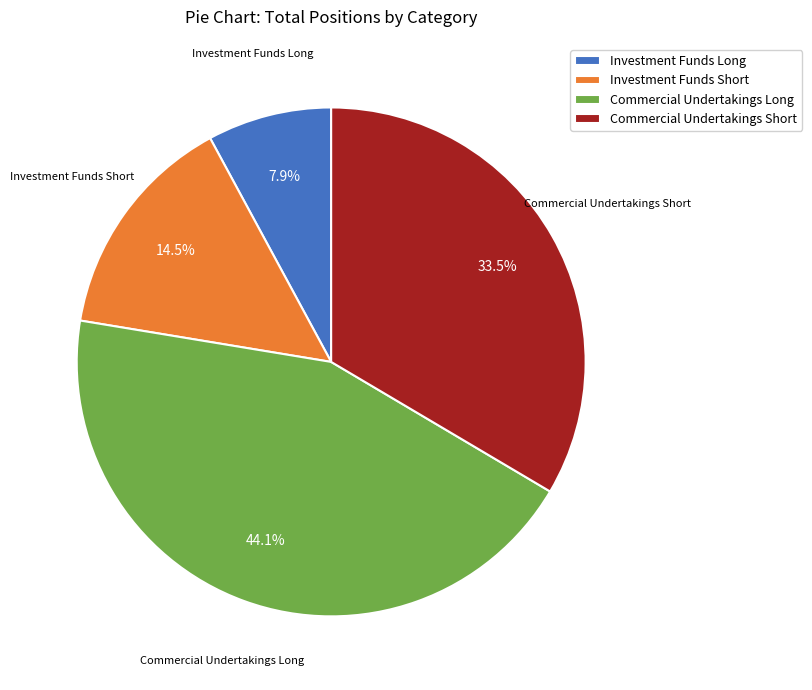

Is there a majority slice in this chart?

No